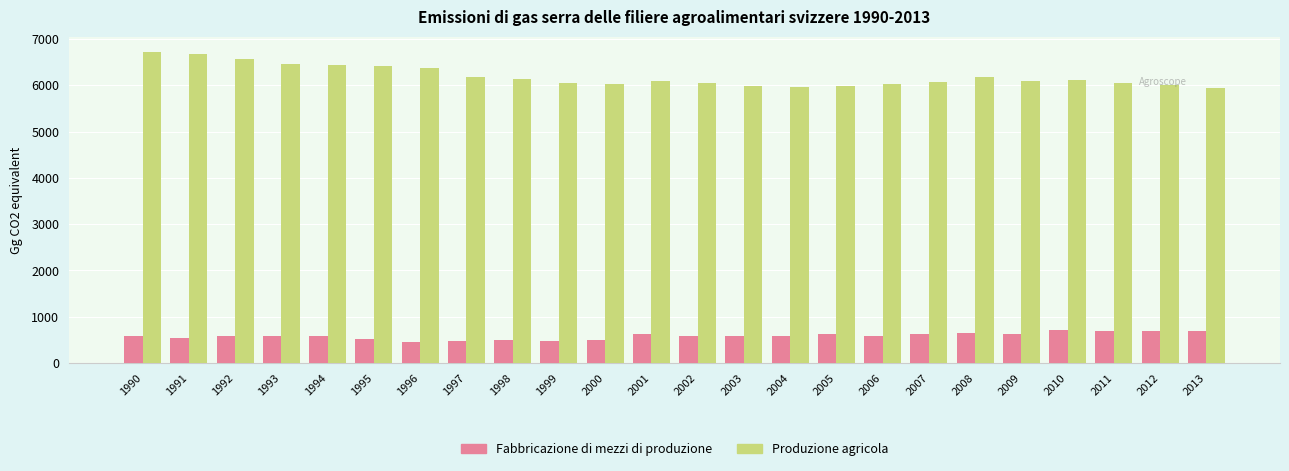

What is the difference between the highest and lowest values at 1997?

5710.0